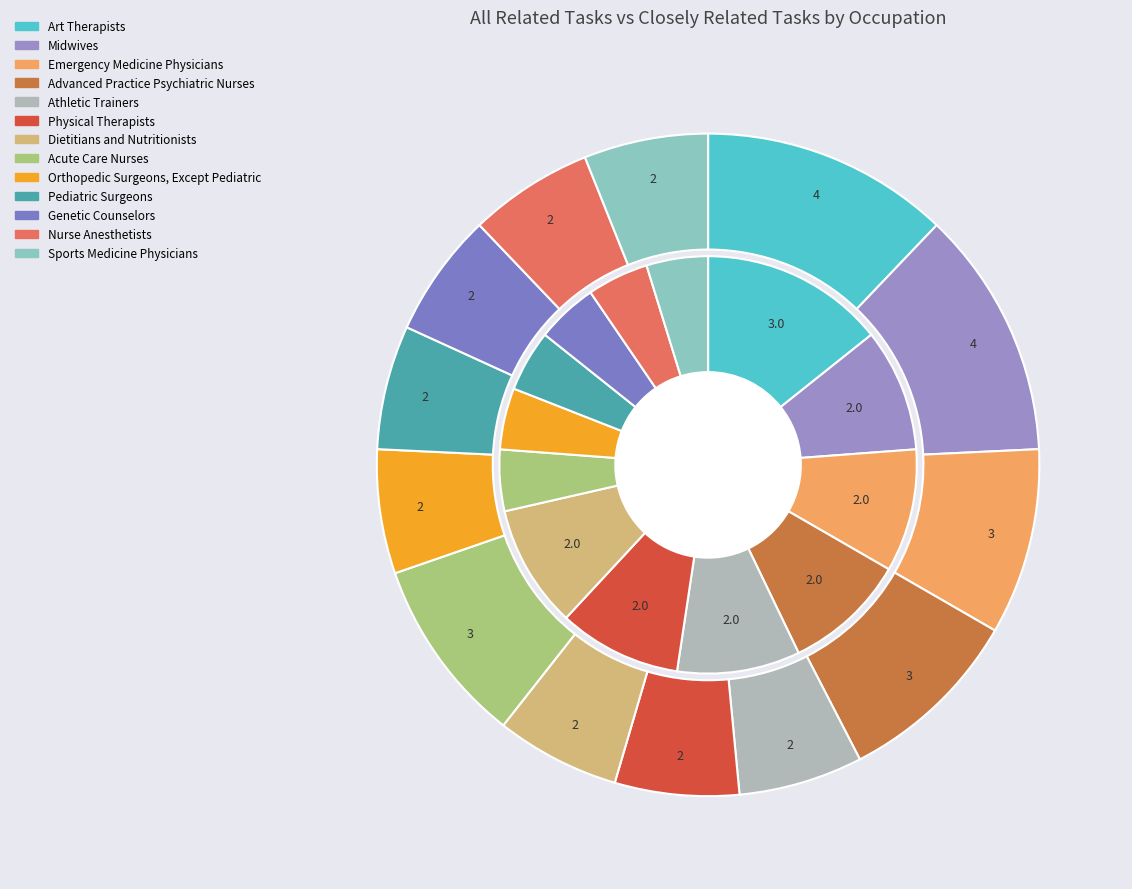

Which series changed the most between 7 and 8?

all_related